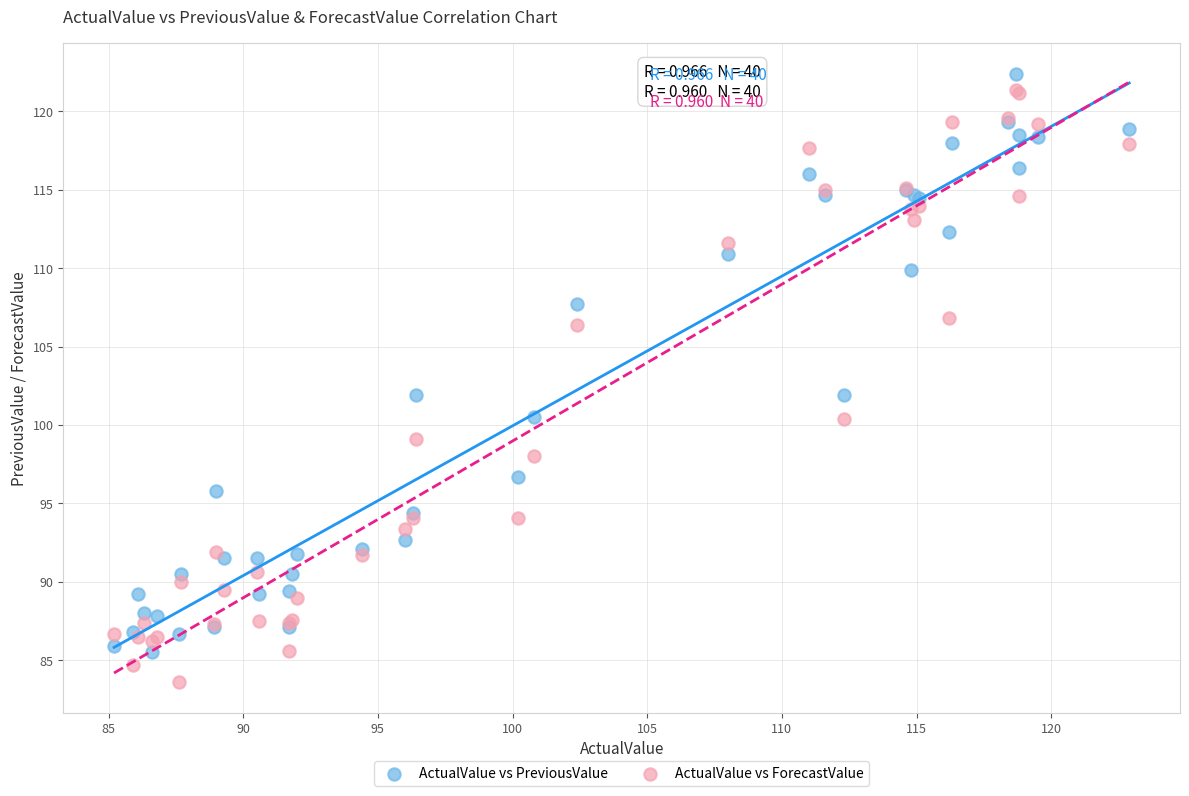

What is the X range (max minus min) for the scatter plot?

37.7